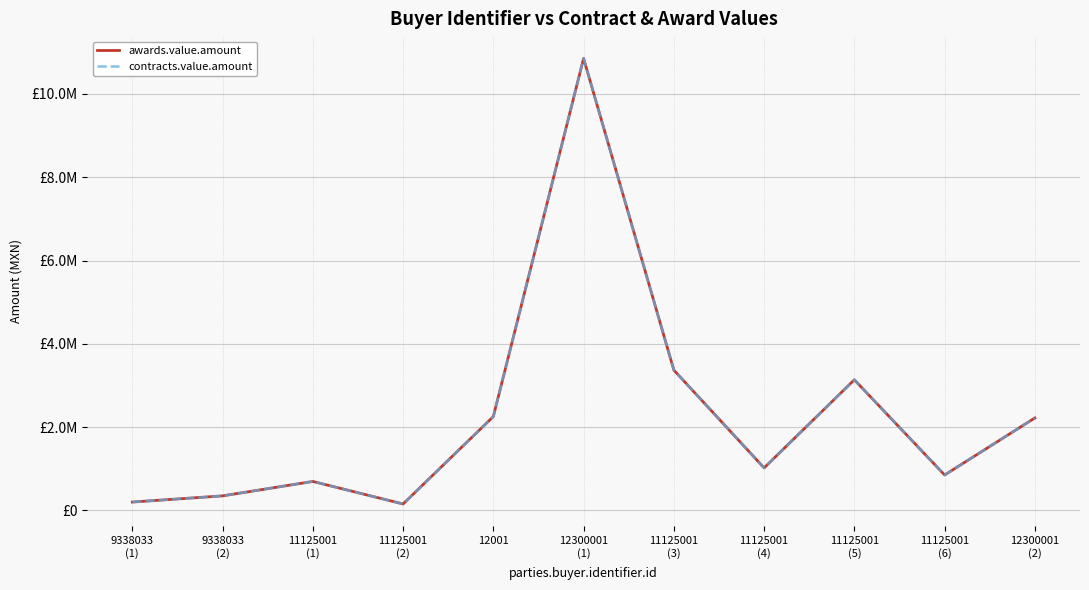

How many values in the awards.value.amount series are below 1020383?

5